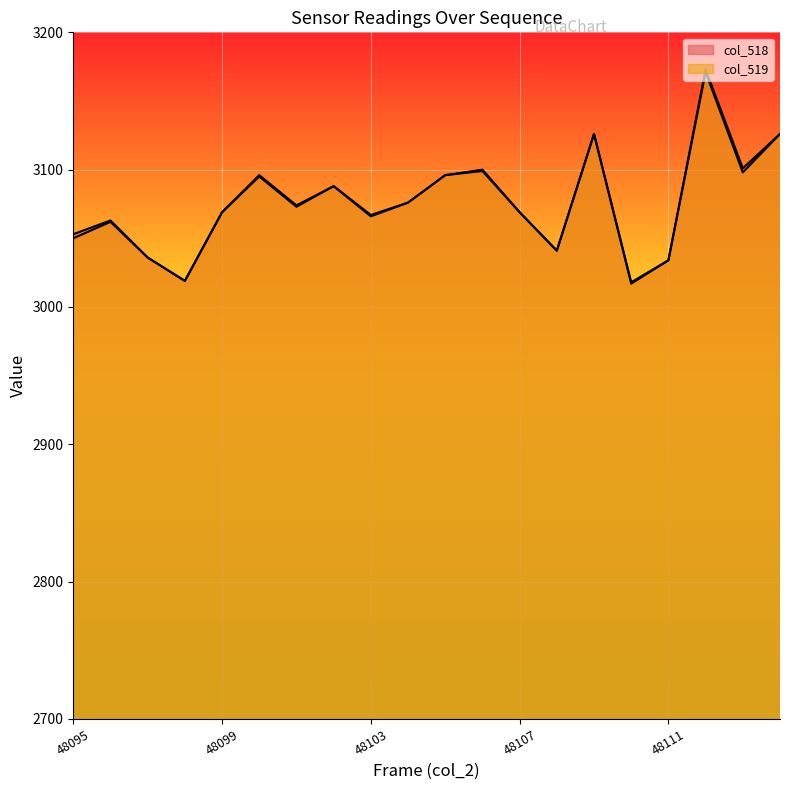

Count the number of data series in this chart.

2